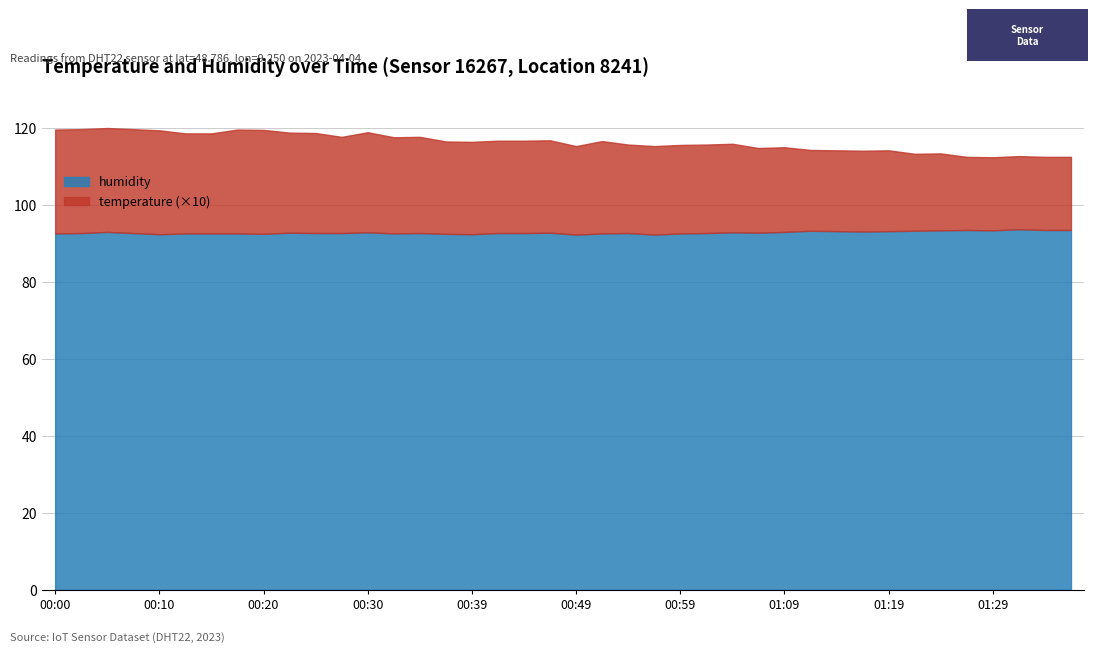

Which series changed the most between 00:12 and 01:16?

temperature